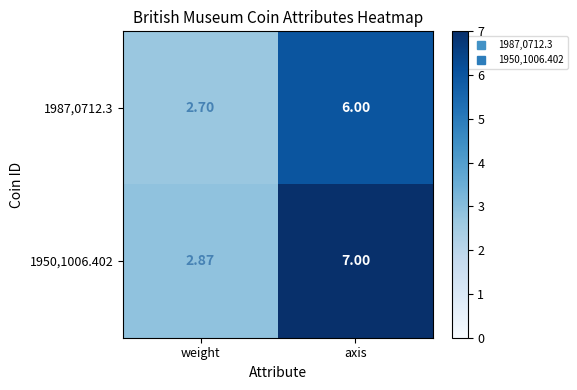

Rank the categories by 1950,1006.402 value from highest to lowest.

axis, weight